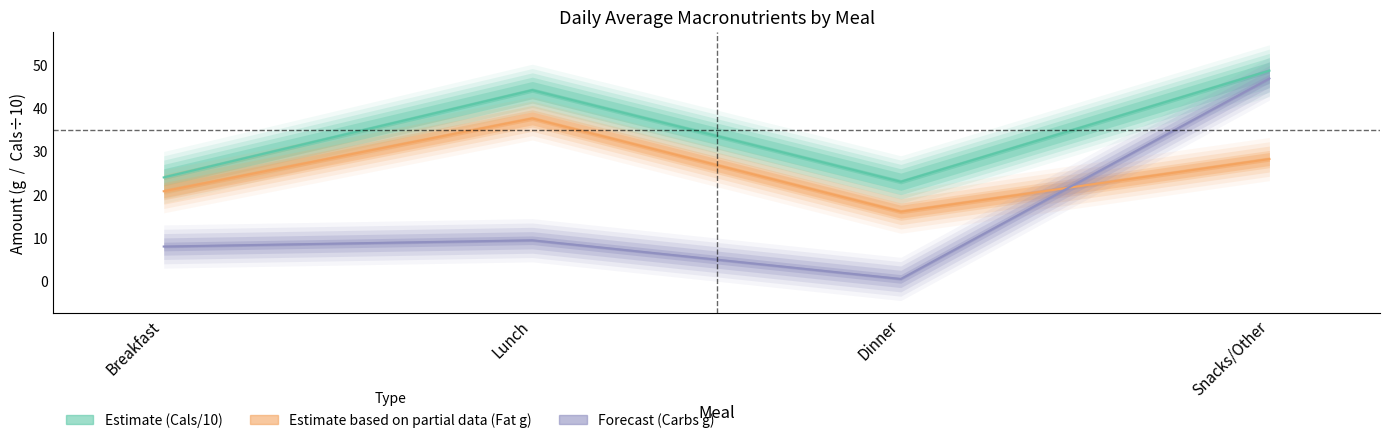

What is the difference between the Carbs (g) values at Dinner and Lunch?

8.9